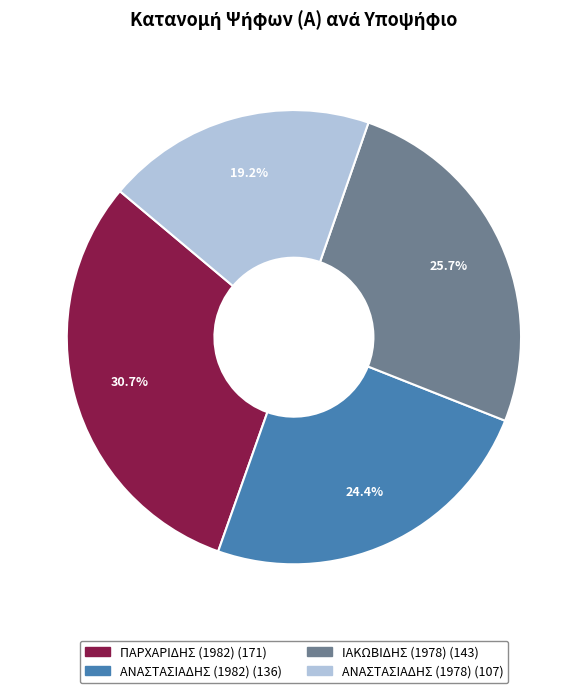

To the nearest percent, what is the difference between the ΠΑΡΧΑΡΙΔΗΣ (1982) and ΙΑΚΩΒΙΔΗΣ (1978) slice percentages?

5%